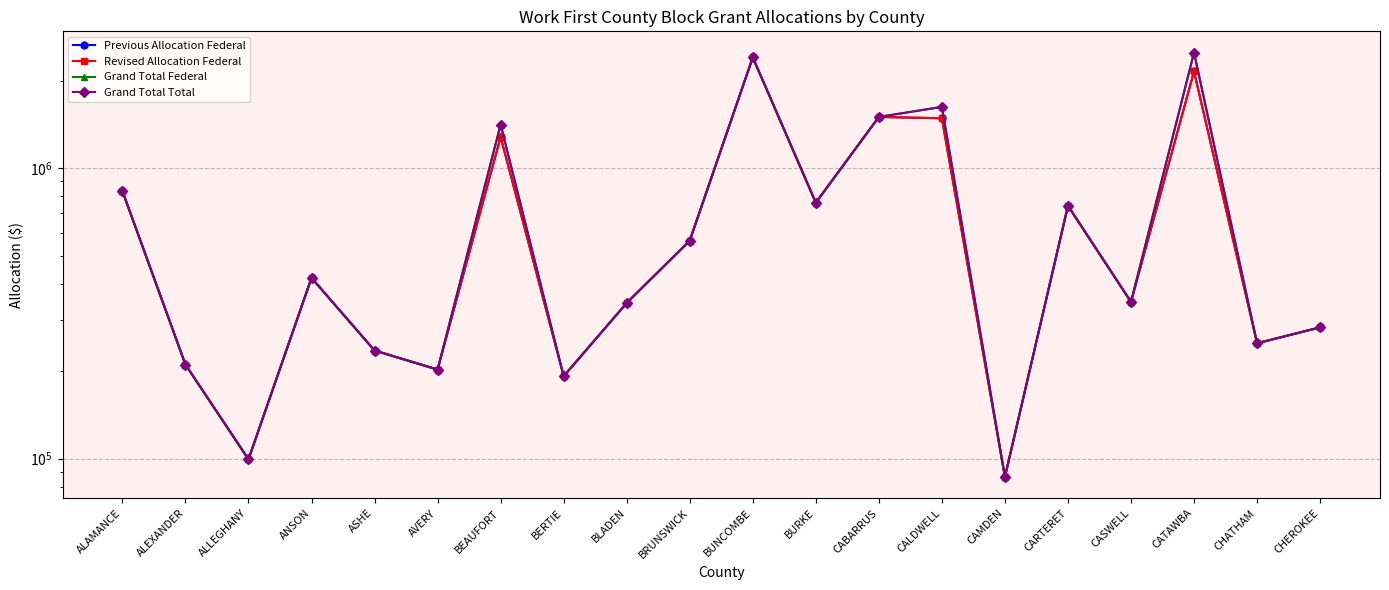

Rank the series by their maximum value, from lowest to highest.

Previous Allocation Federal, Revised Allocation Federal, Grand Total Federal, Grand Total Total